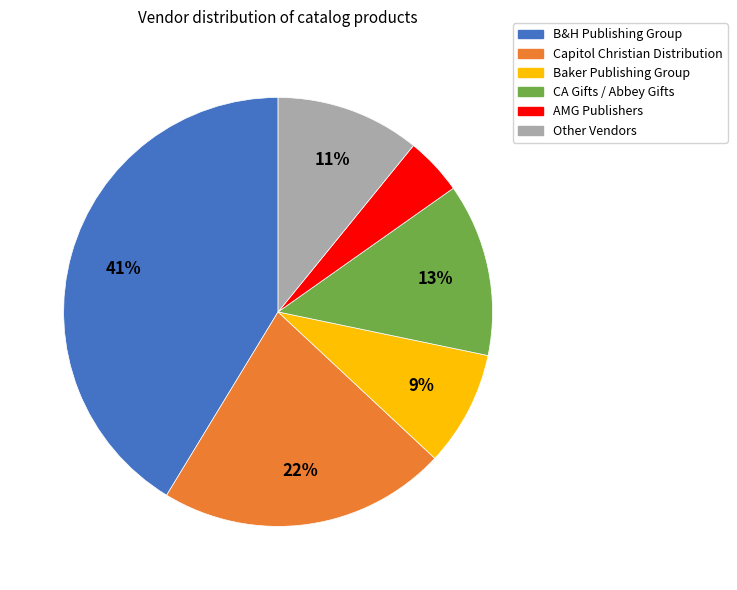

To the nearest percent, what is the average slice percentage?

17%